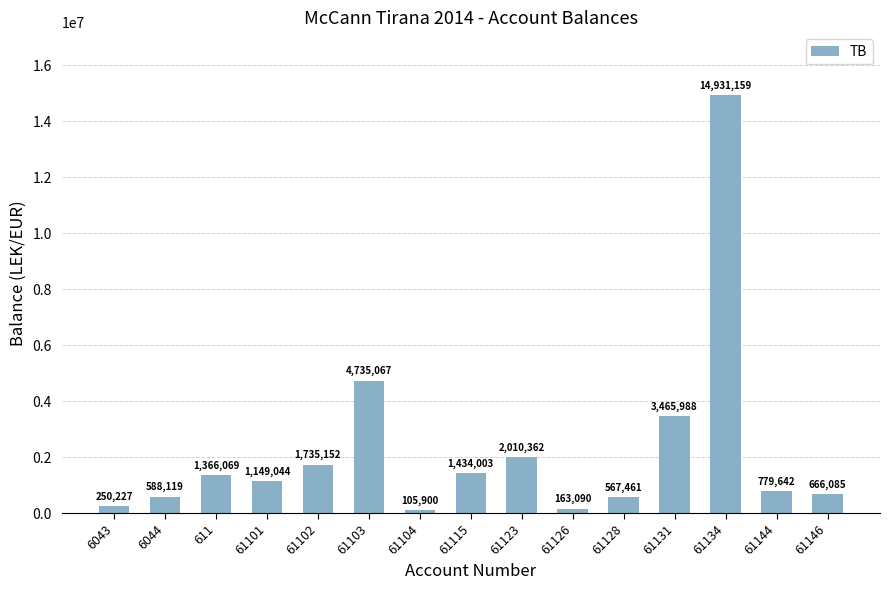

Is it true that the value at 61126 is 163090.0?

True